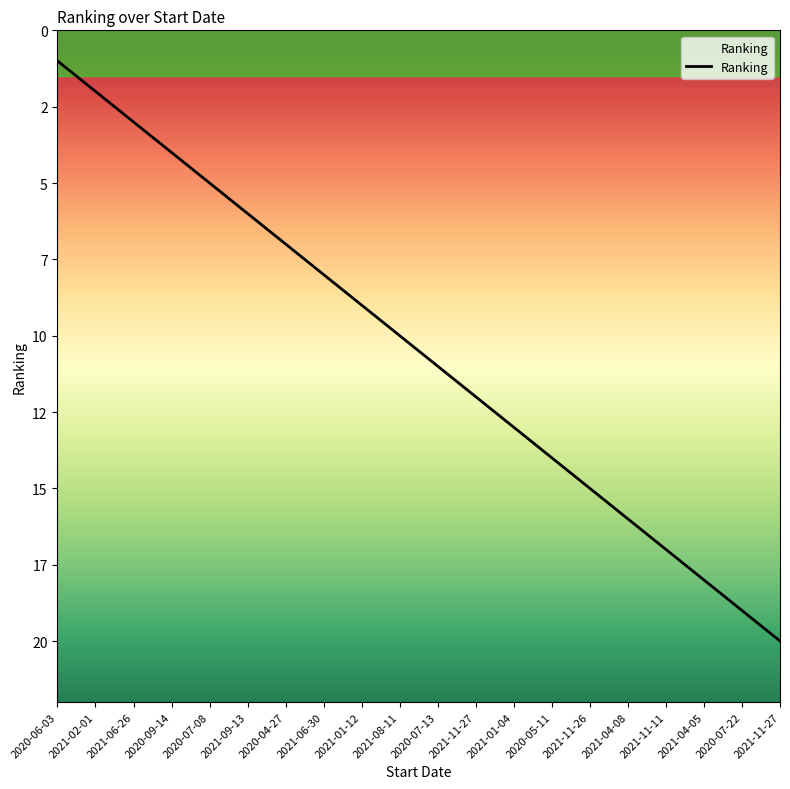

List the labels in order of value, smallest first.

2020-06-03, 2021-02-01, 2021-06-26, 2020-09-14, 2020-07-08, 2021-09-13, 2020-04-27, 2021-06-30, 2021-01-12, 2021-08-11, 2020-07-13, 2021-11-27, 2021-01-04, 2020-05-11, 2021-11-26, 2021-04-08, 2021-11-11, 2021-04-05, 2020-07-22, 2021-11-27